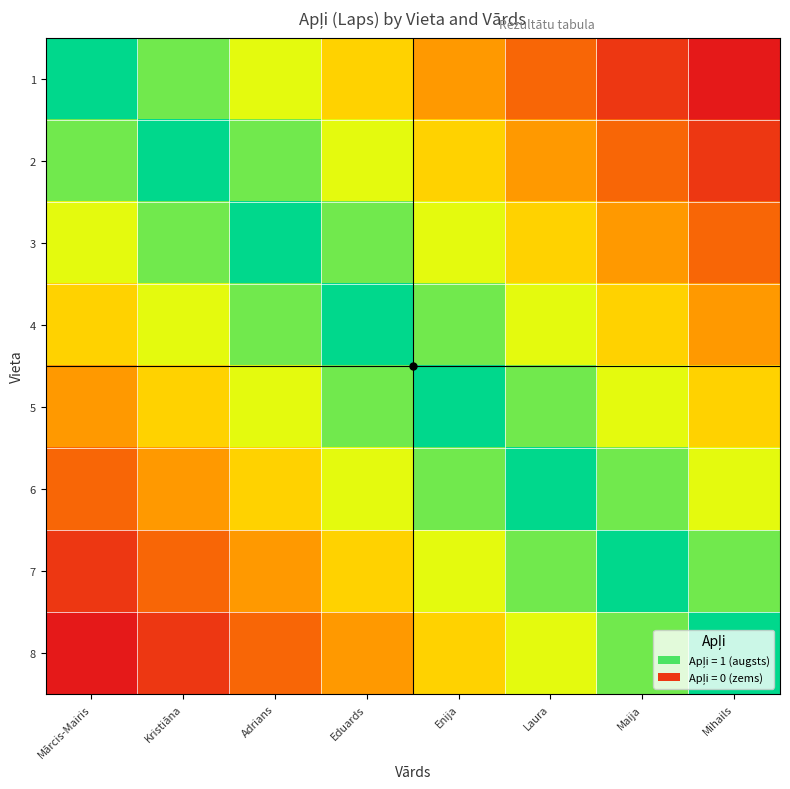

What is the difference between the highest and lowest values at Mihails?

1.0